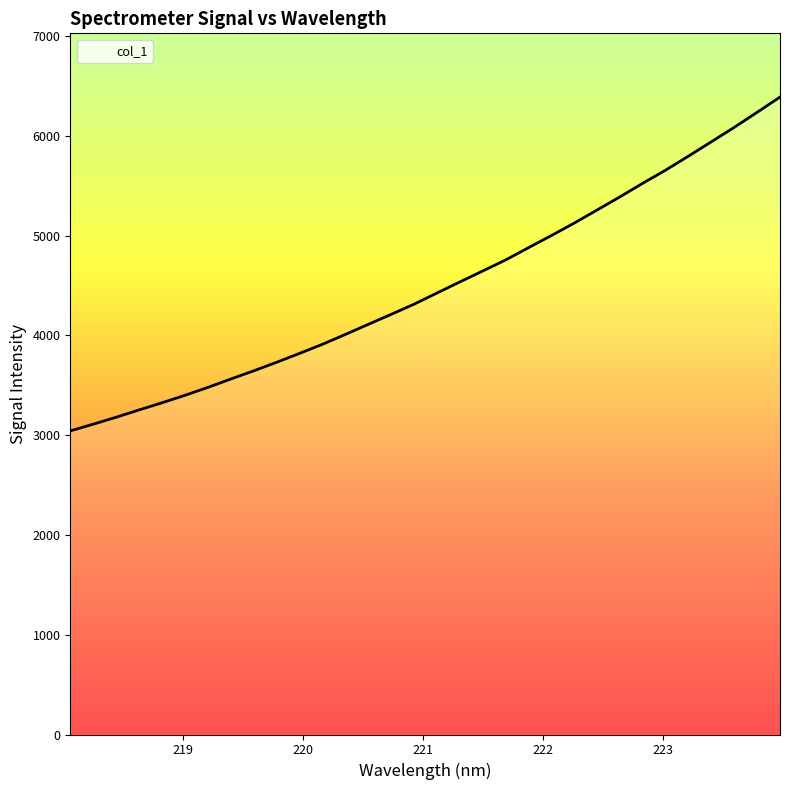

What is the maximum value shown in the chart?

6388.1